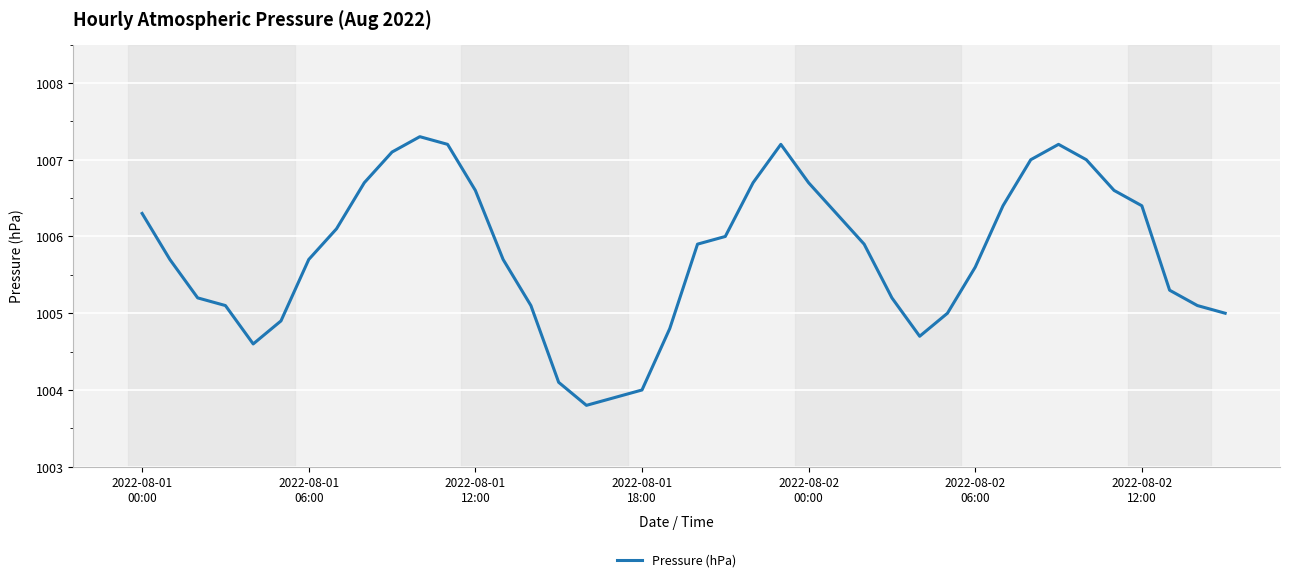

What is the maximum value shown in the chart?

1007.3